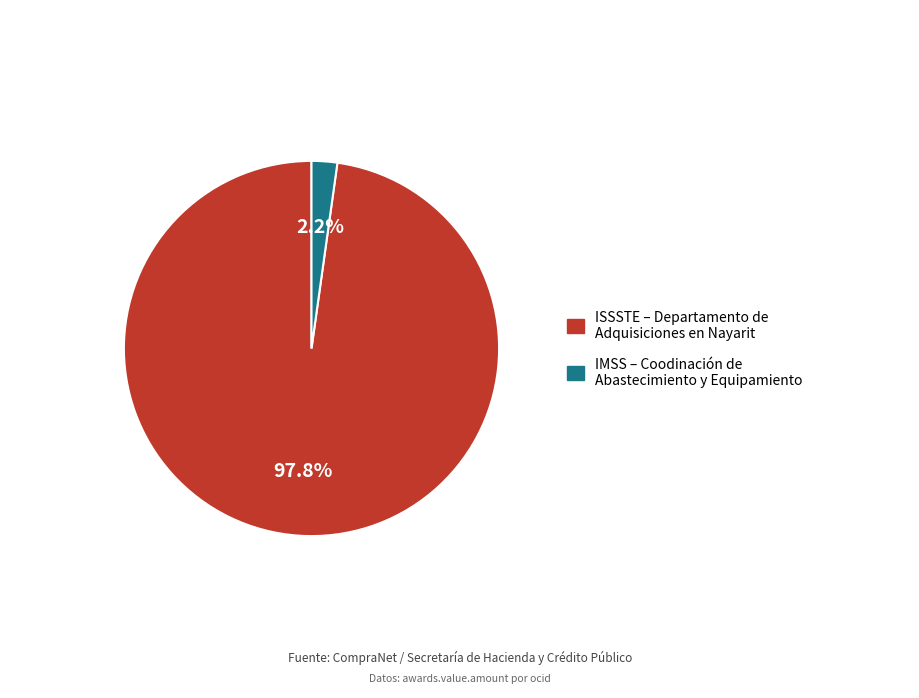

Is there any slice that represents more than half of the pie?

Yes